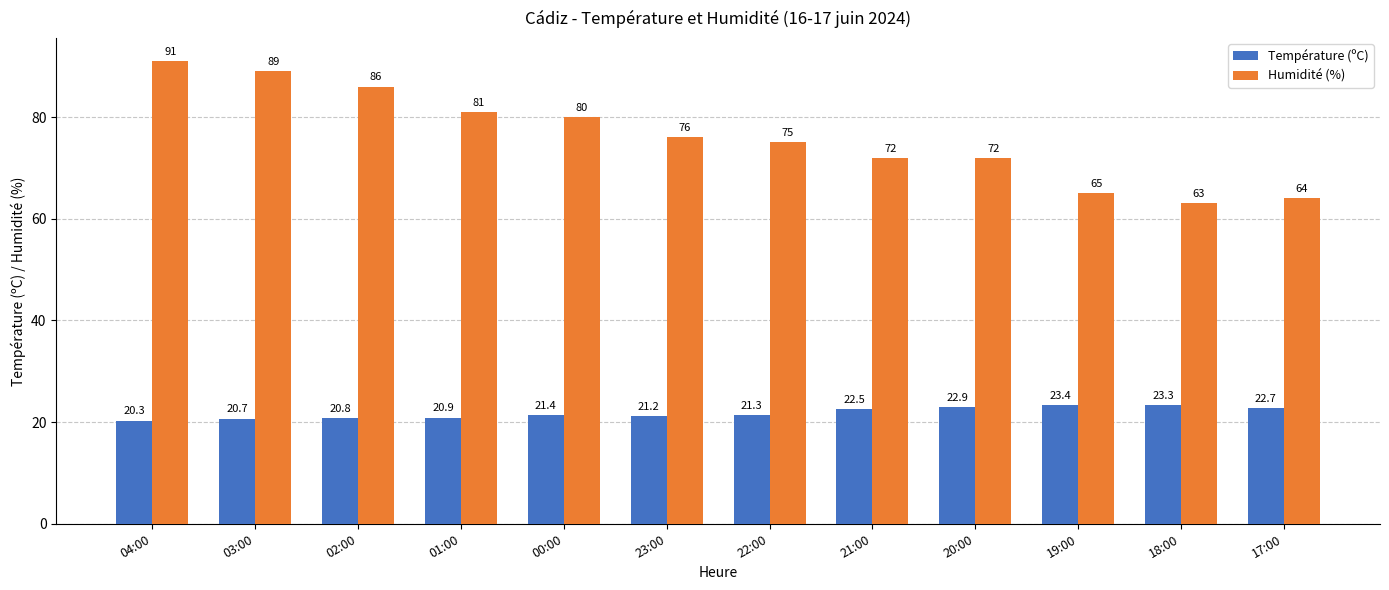

Reading left to right, extract all data points from this chart.

Température (ºC): 04:00=20.3	03:00=20.7	02:00=20.8	01:00=20.9	00:00=21.4	23:00=21.2	22:00=21.3	21:00=22.5	20:00=22.9	19:00=23.4	18:00=23.3	17:00=22.7
Humidité (%): 04:00=91.0	03:00=89.0	02:00=86.0	01:00=81.0	00:00=80.0	23:00=76.0	22:00=75.0	21:00=72.0	20:00=72.0	19:00=65.0	18:00=63.0	17:00=64.0